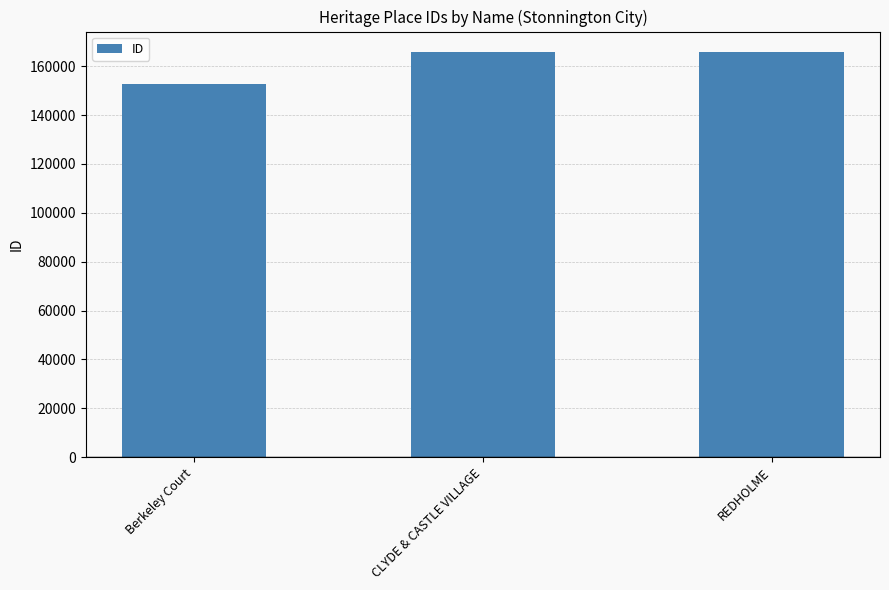

What is the label of the 2nd bar from the right?

CLYDE & CASTLE VILLAGE